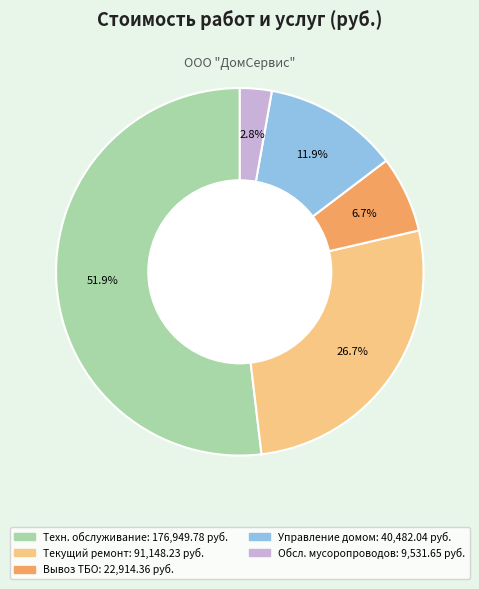

Is there any slice that represents more than half of the pie?

Yes